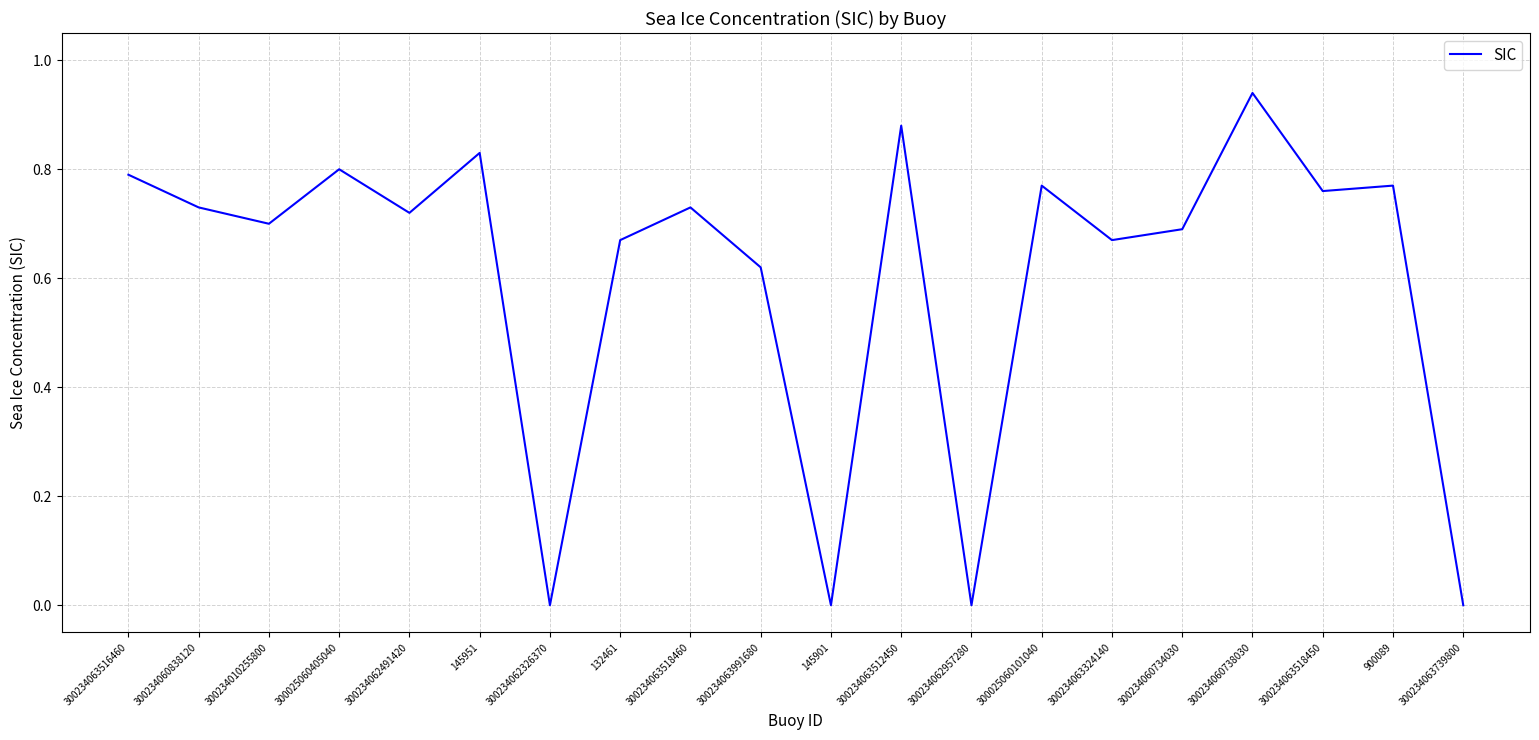

What position from the right is 300234060738030?

4